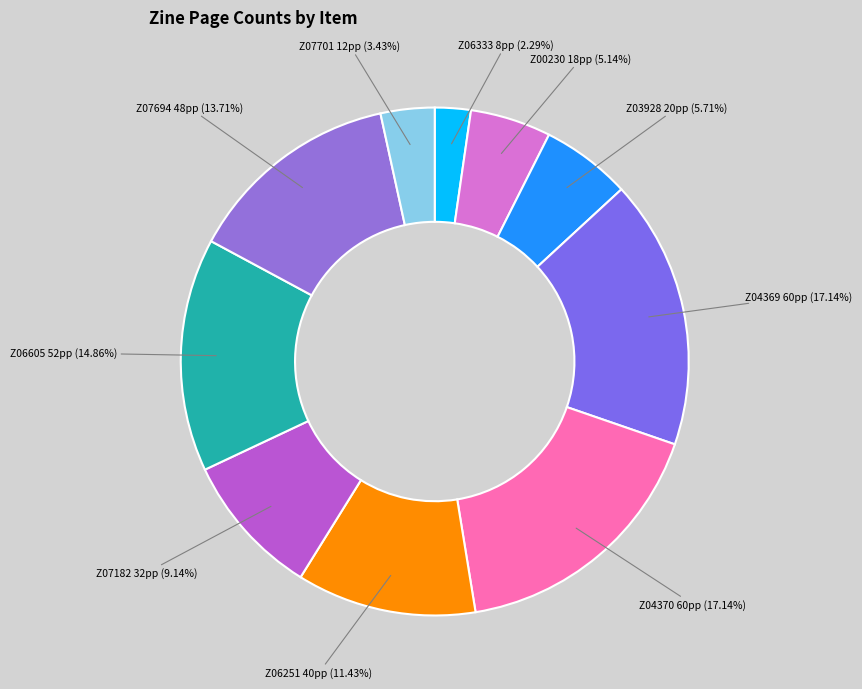

Which category has the smallest portion of the pie?

Z06333